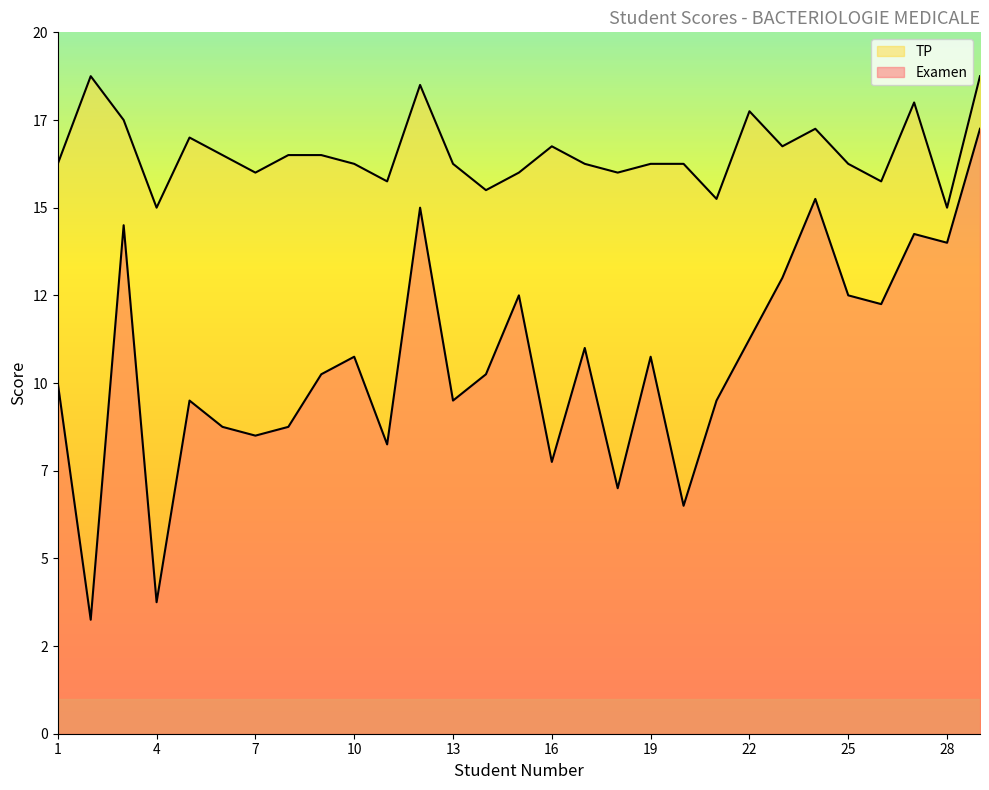

What is the average value of the TP series?

16.6